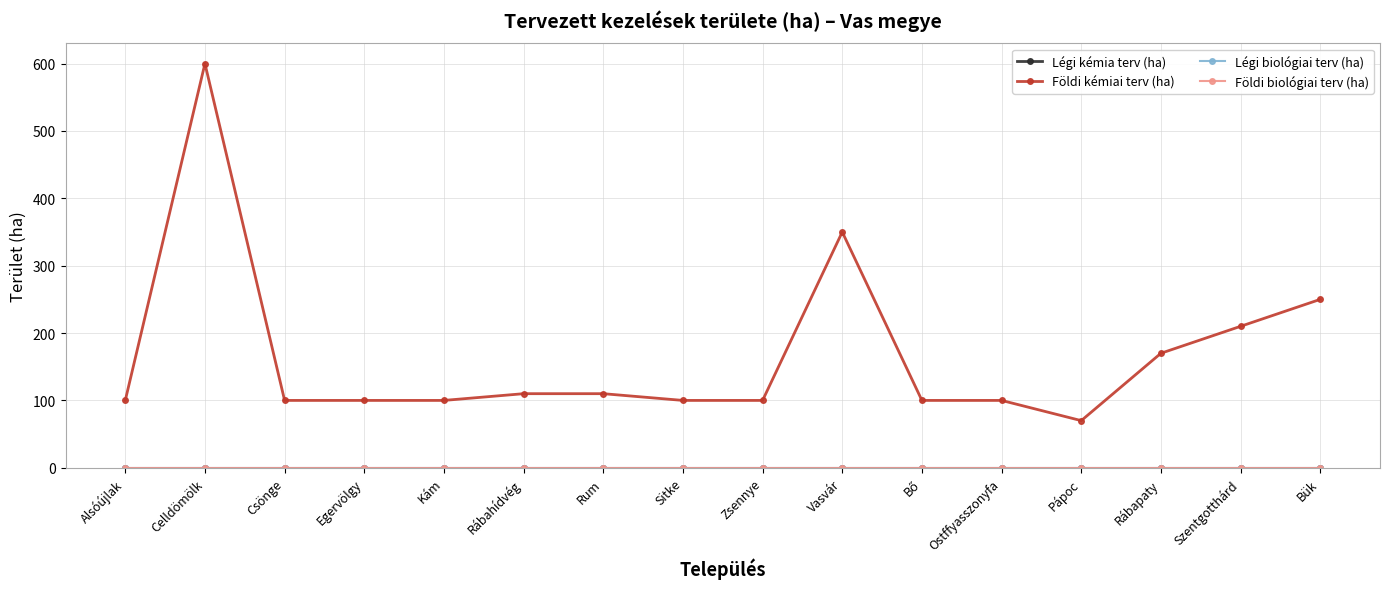

True or false: Földi kémiai terv (ha) and Földi biológiai terv (ha) intersect in this chart.

False